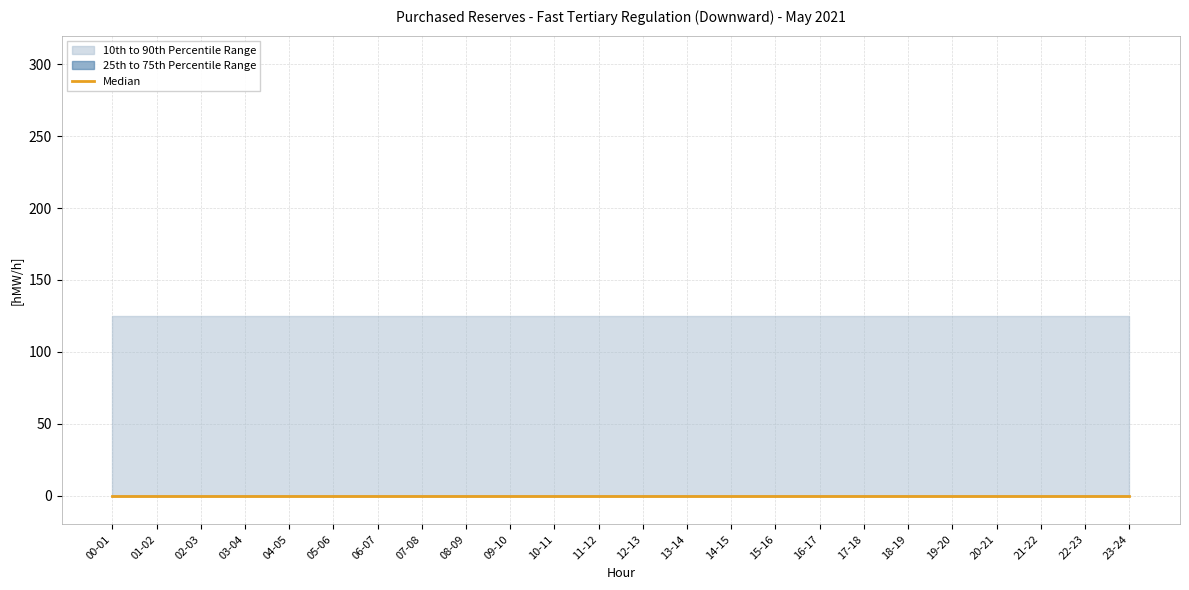

What position from the left is 00-01?

1